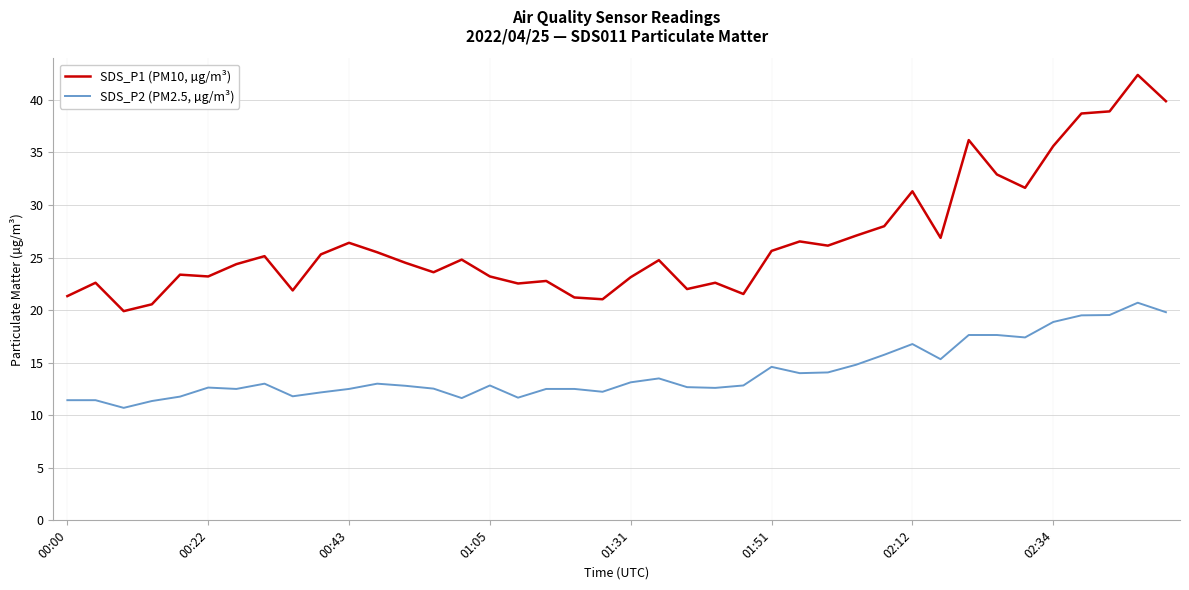

True or false: SDS_P1 (PM10, µg/m³) and SDS_P2 (PM2.5, µg/m³) cross at least once.

False